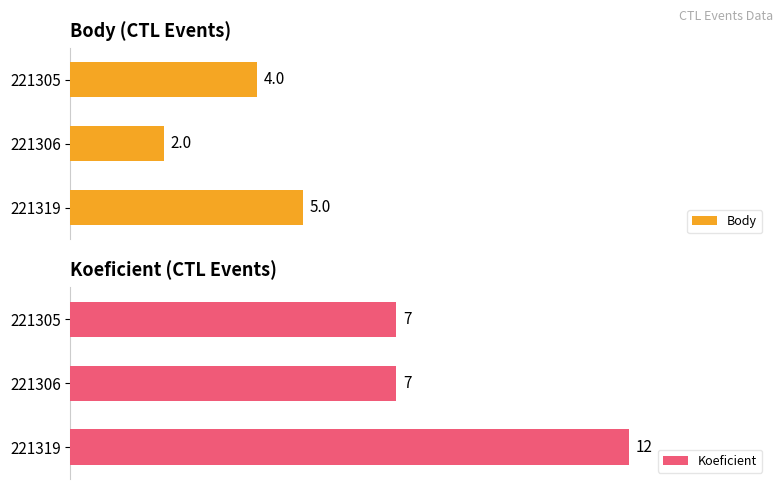

Rank the series by their maximum value, from highest to lowest.

Koeficient, Body